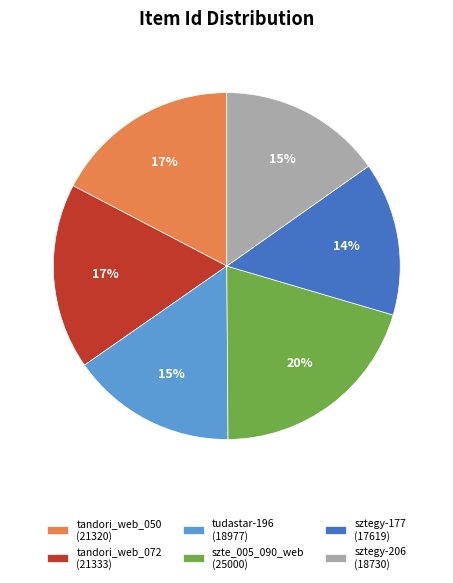

Which category has the smallest portion of the pie?

sztegy-177 (17619)